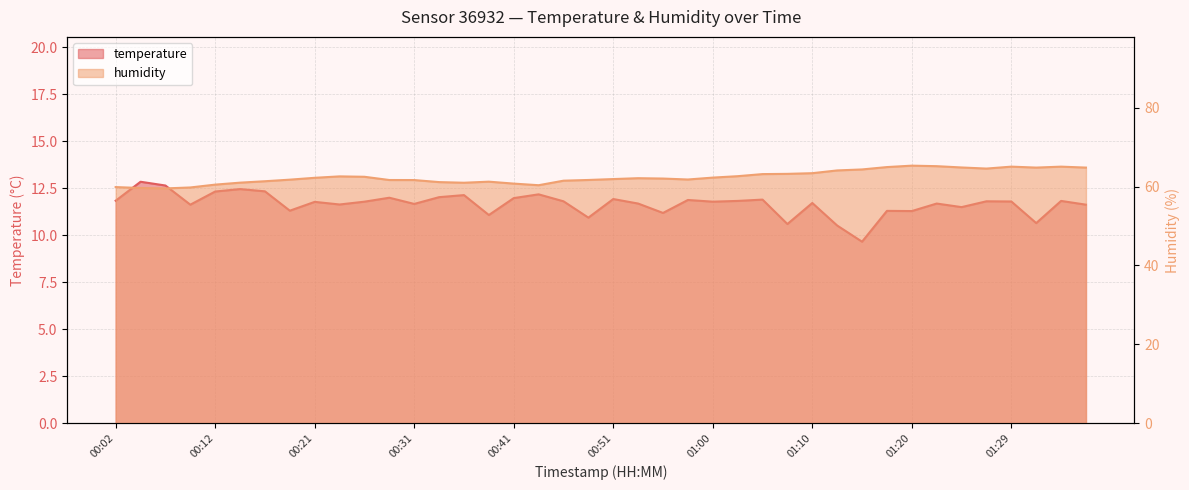

What is the spread (max minus min) of values at 01:32?

54.2